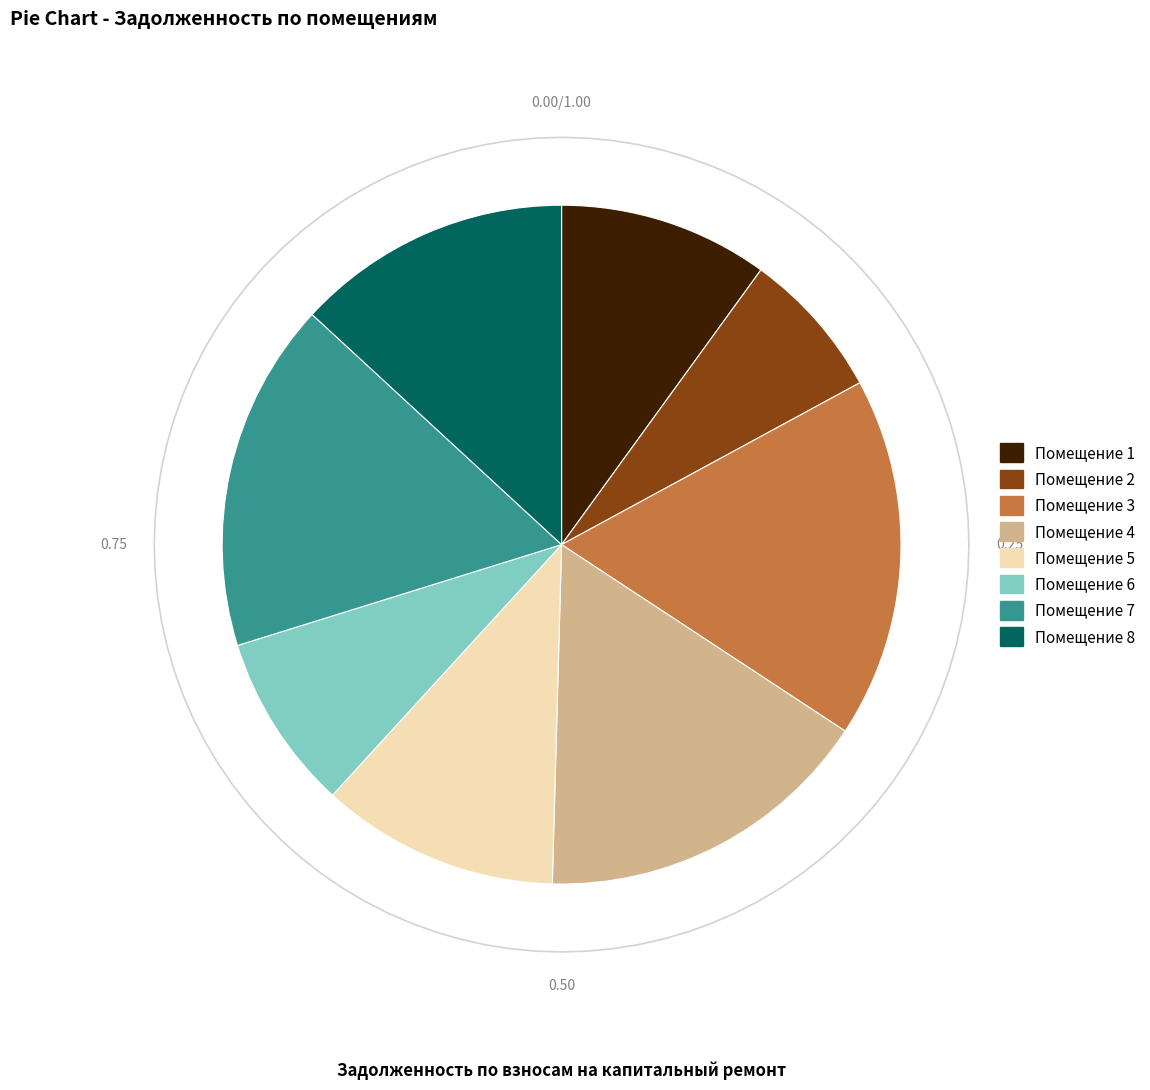

Rank the categories by value from lowest to highest.

2, 6, 1, 5, 8, 4, 7, 3